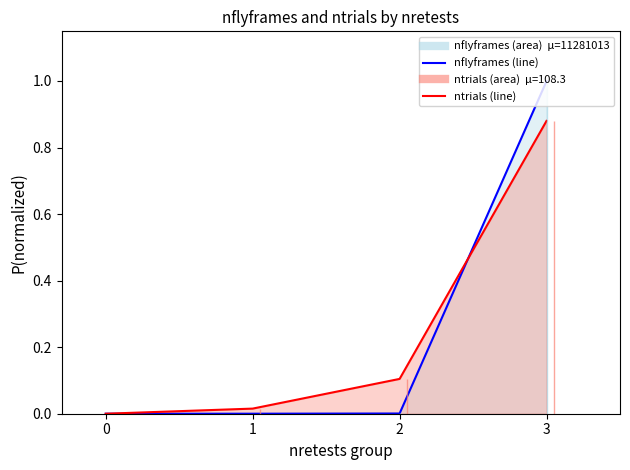

After their last crossing, which series has the higher values: nflyframes line or ntrials line?

nflyframes line